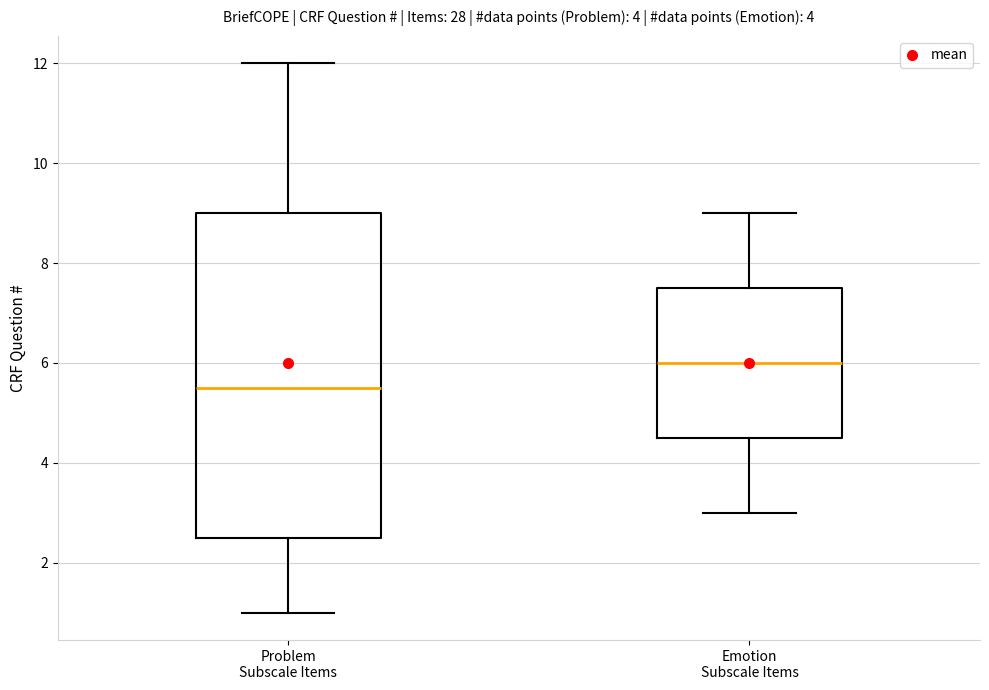

Where does the lower whisker of the box for Emotion Subscale Items end on the y-axis? The values are not printed on the chart, so give them approximately, as read against the axis.

3.0